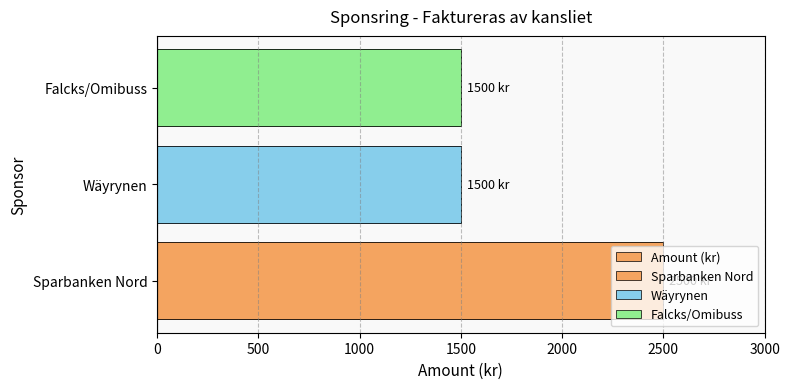

Reading right to left, list all the values displayed in this chart.

1500	1500	2500